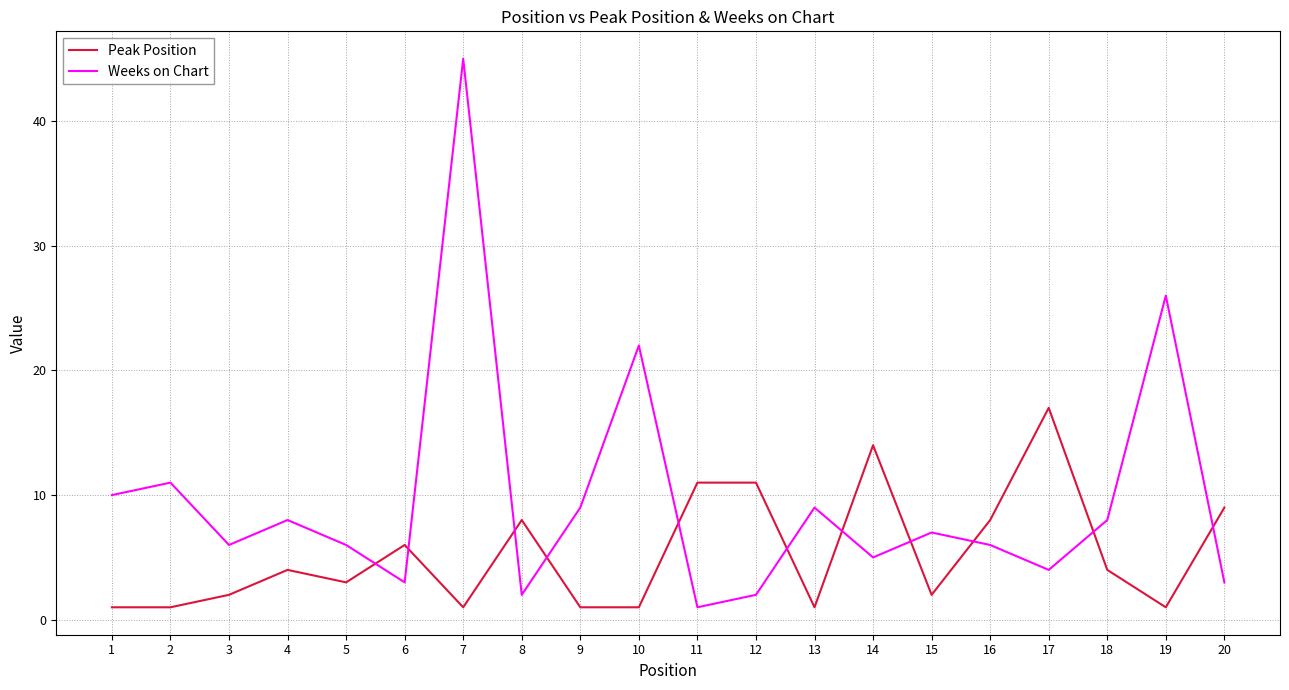

Does the chart have visible grid lines?

Yes